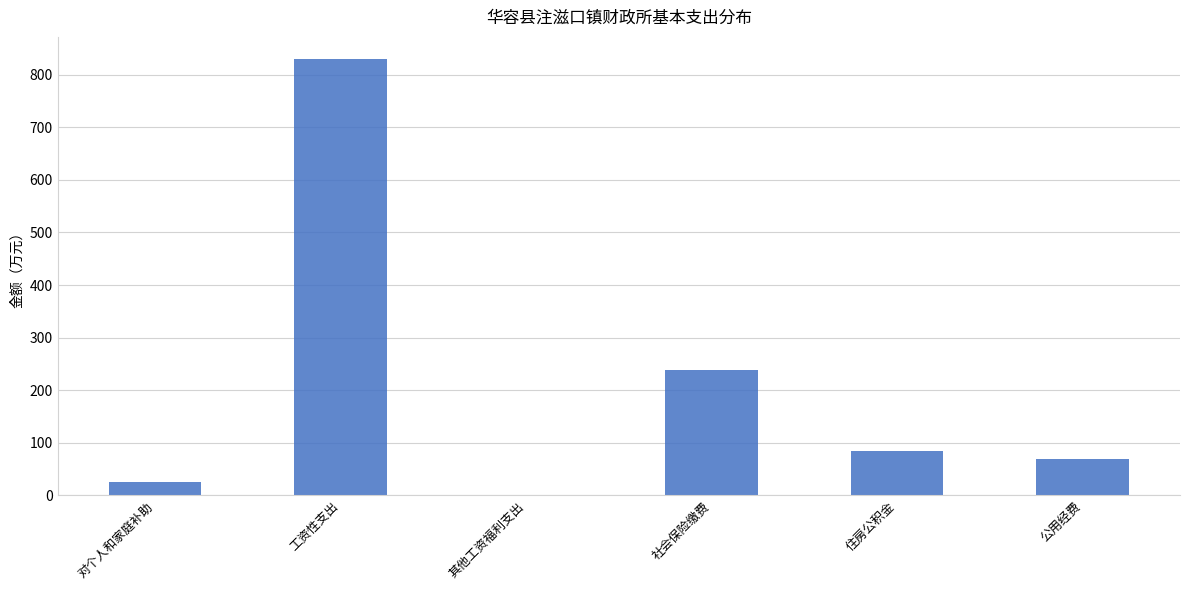

What is the sum of all values?

1247.0